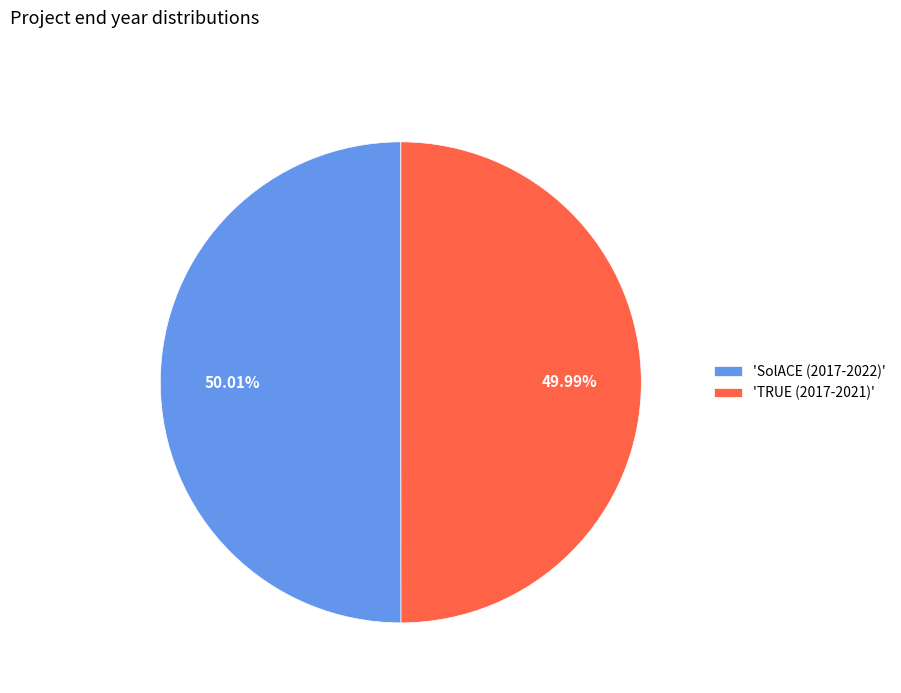

What is the ratio of the value at 'SolACE (2017-2022)' to the value at 'TRUE (2017-2021)'?

1.0